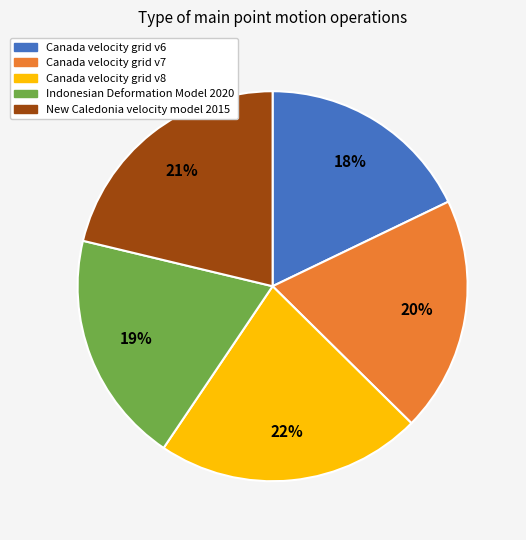

Which has a higher value, Canada velocity grid v8 or Indonesian Deformation Model 2020?

Canada velocity grid v8